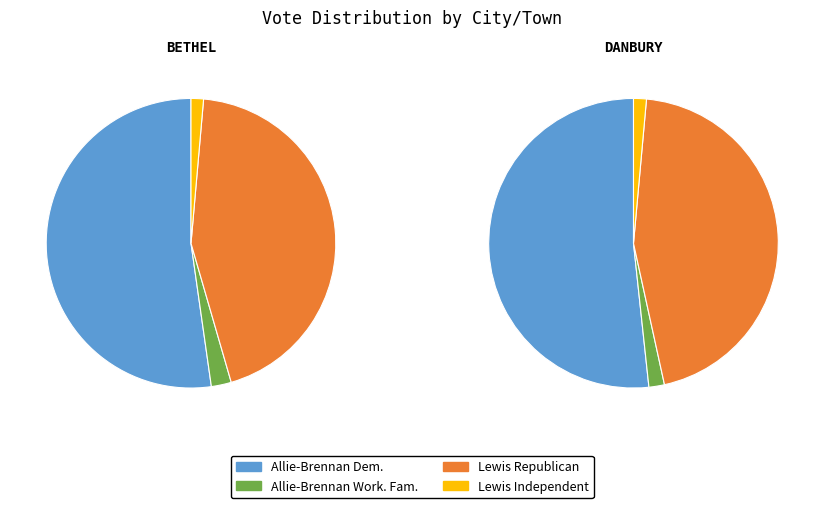

Is there any slice that represents more than half of the pie?

Yes